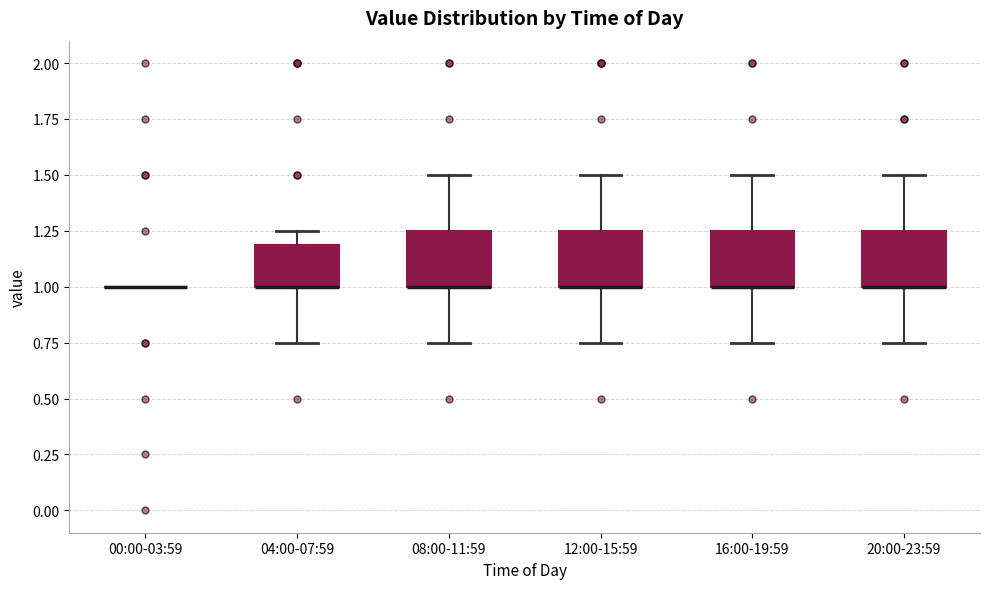

Reading left to right, read every box against the y-axis: the position of its median line, the range the box covers, and the ends of its whiskers. The values are not printed on the chart, so give them approximately, as read against the axis.

00:00-03:59: box collapsed to a line at 1.00, whiskers 1.00 to 1.00
04:00-07:59: median 1.00 (drawn on the box's lower edge), box 1.00 to 1.20, whiskers 0.75 to 1.25
08:00-11:59: median 1.00 (drawn on the box's lower edge), box 1.00 to 1.25, whiskers 0.75 to 1.50
12:00-15:59: median 1.00 (drawn on the box's lower edge), box 1.00 to 1.25, whiskers 0.75 to 1.50
16:00-19:59: median 1.00 (drawn on the box's lower edge), box 1.00 to 1.25, whiskers 0.75 to 1.50
20:00-23:59: median 1.00 (drawn on the box's lower edge), box 1.00 to 1.25, whiskers 0.75 to 1.50